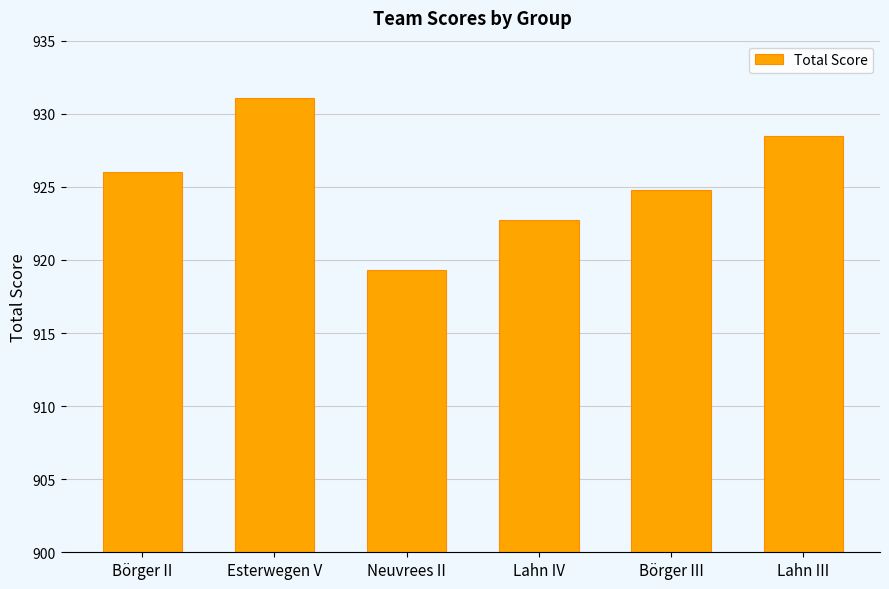

What is the change in value from Lahn IV to Lahn III?

+5.8